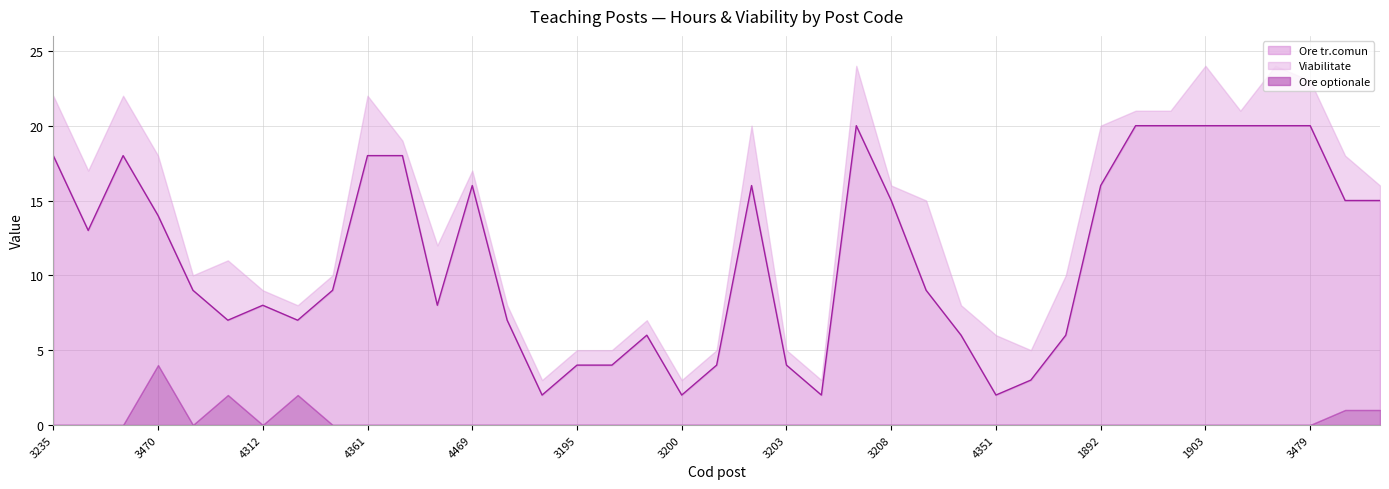

What is the value of the Viabilitate point at the 26th from the left?

6